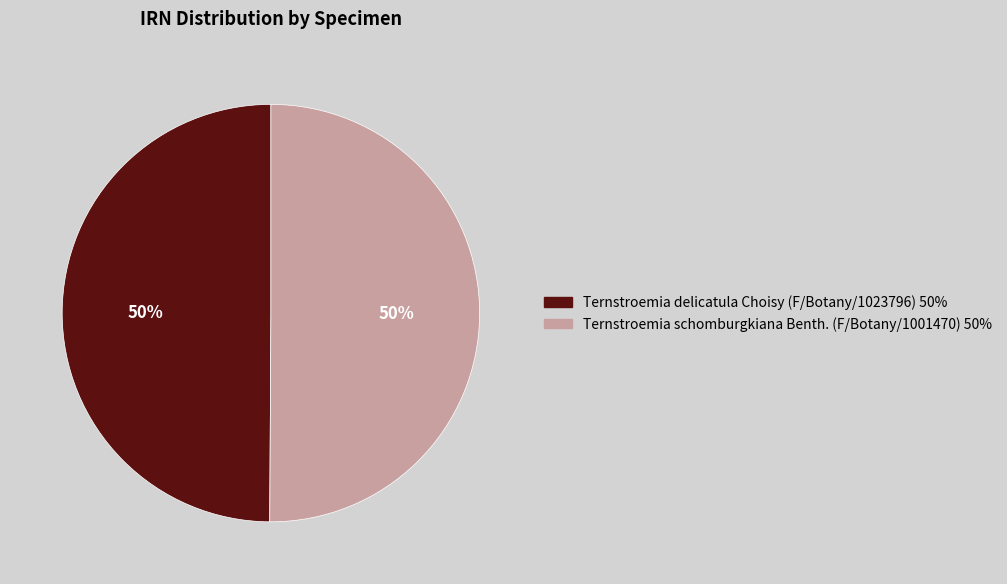

How many slices are in this pie chart?

2